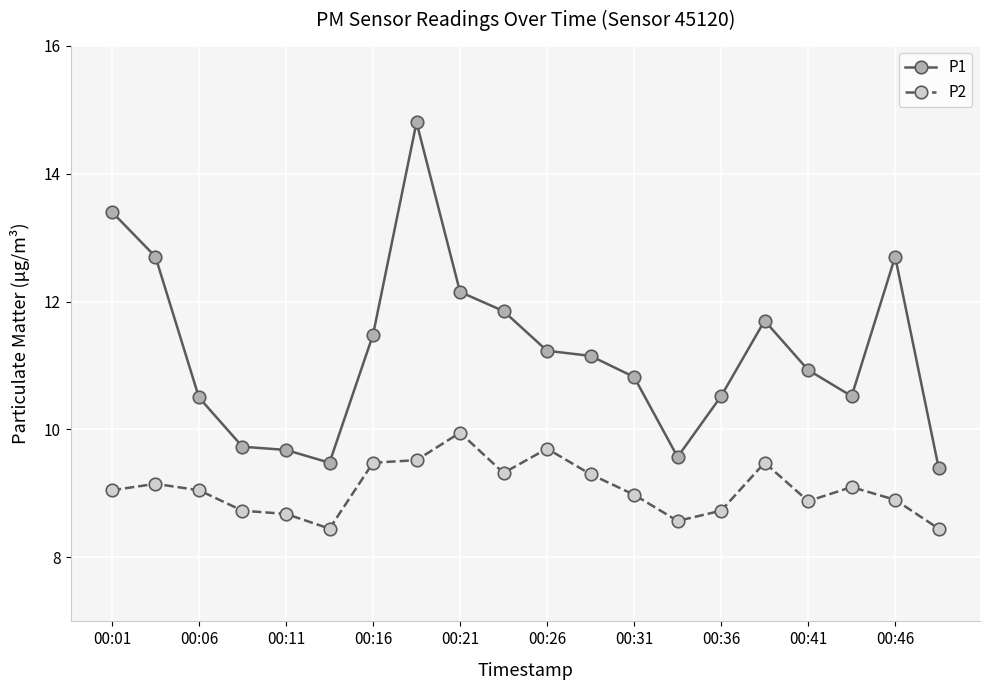

True or false: P1 has more than 1 points higher than both neighbors.

True